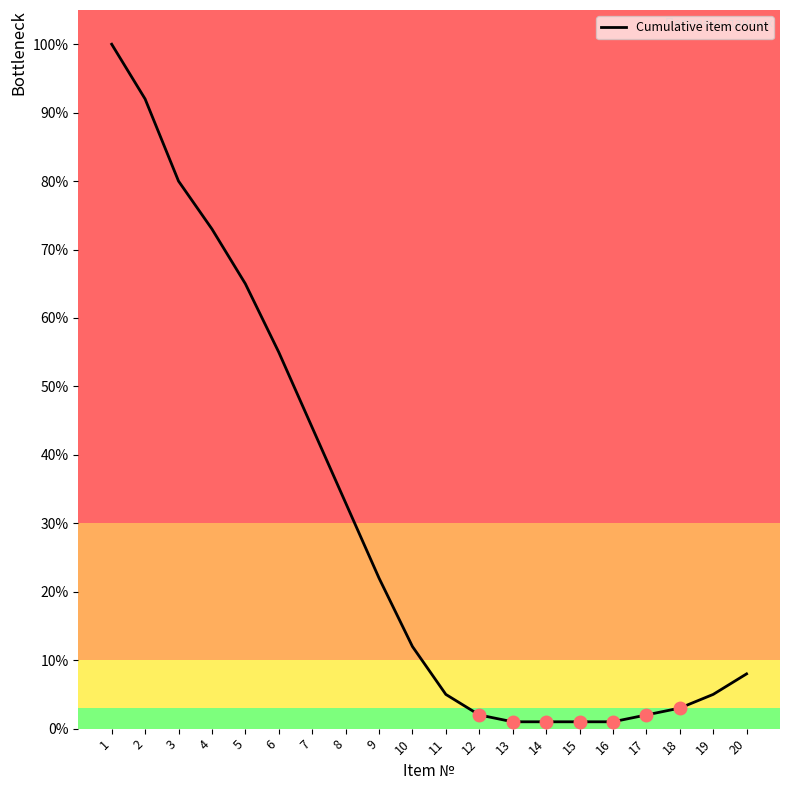

What is the smallest value displayed?

1